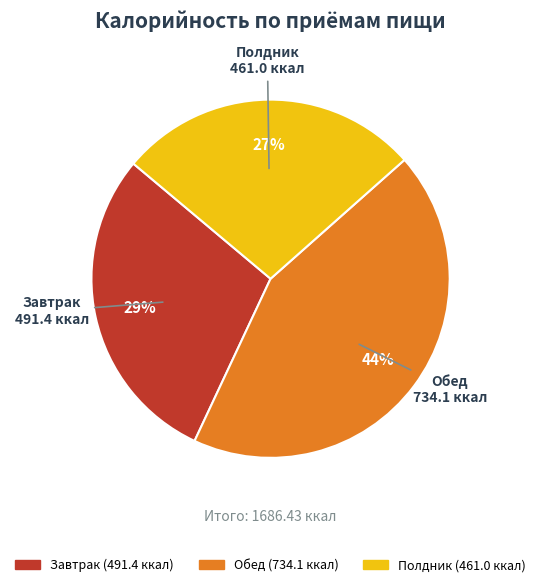

What percentage is the Обед slice, to the nearest percent?

44%